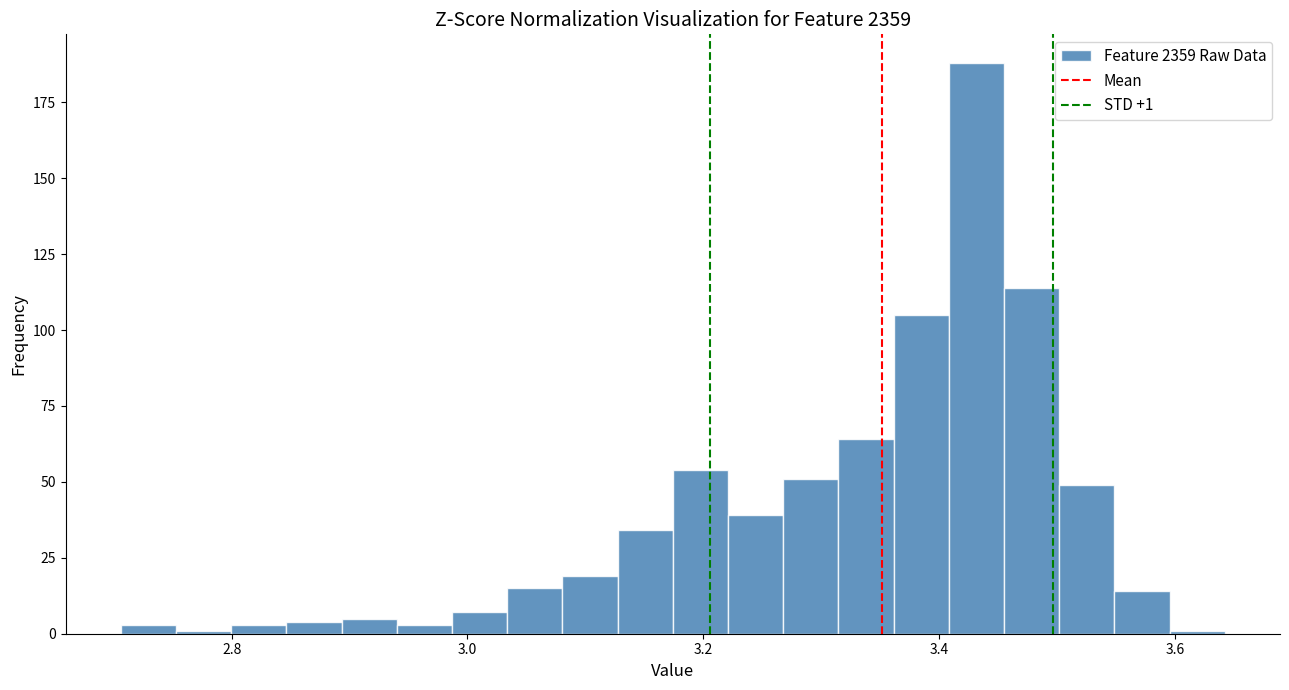

Read against the x-axis, roughly where is the centre of the tallest bar?

3.44